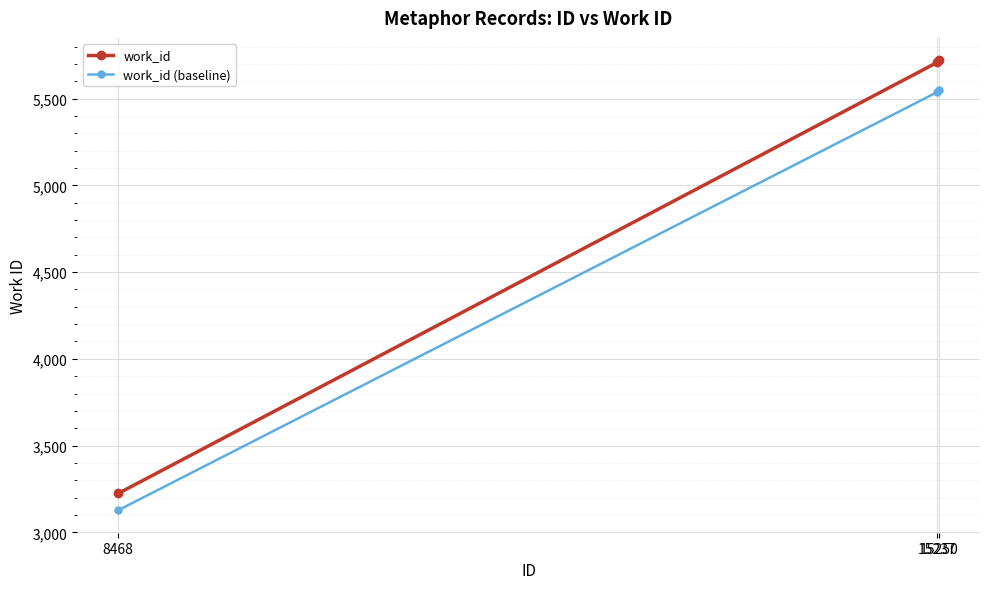

Which series has the largest total across all categories?

work_id